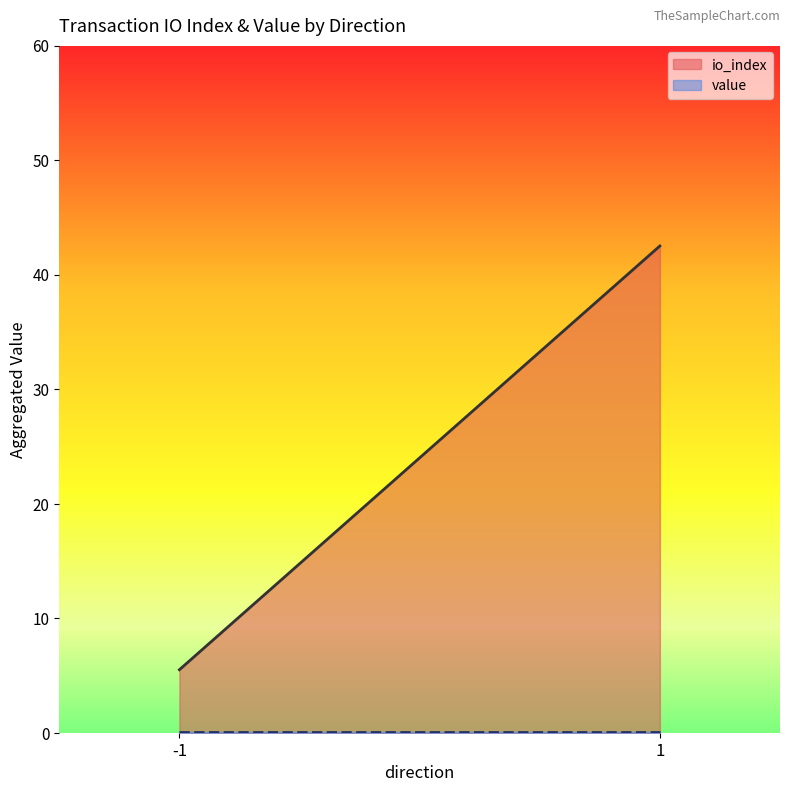

True or false: io_index and value cross at least once.

False